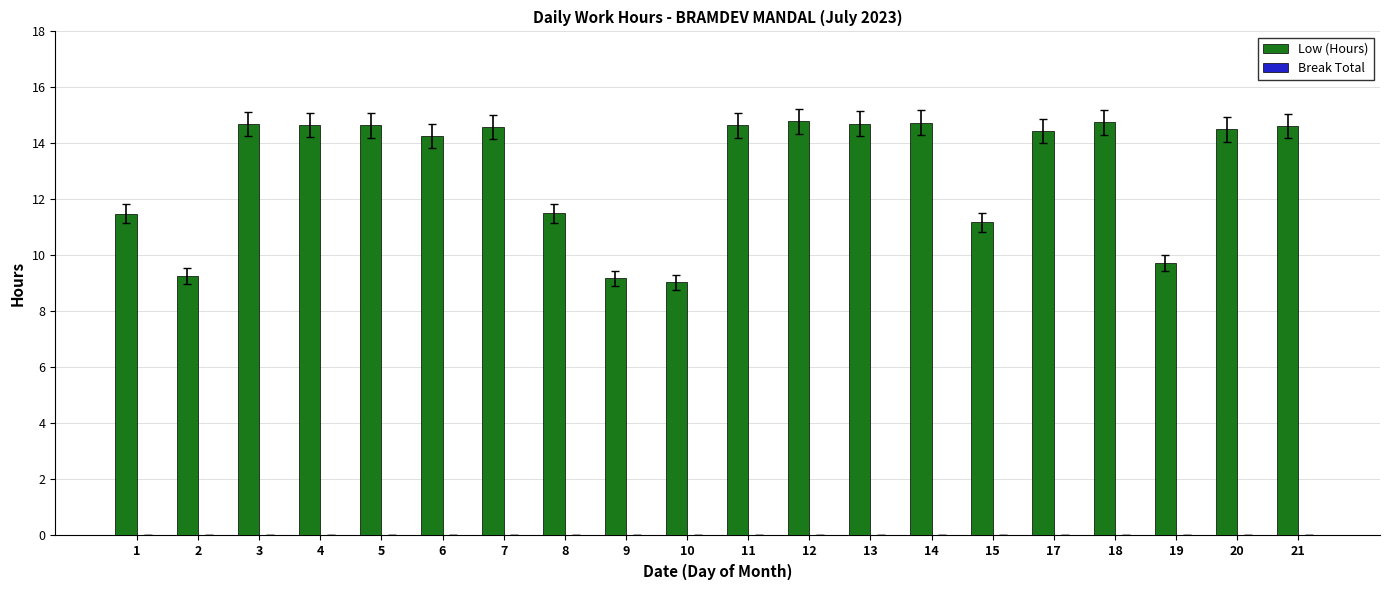

Is it true that the value at 20 is 14.5?

True